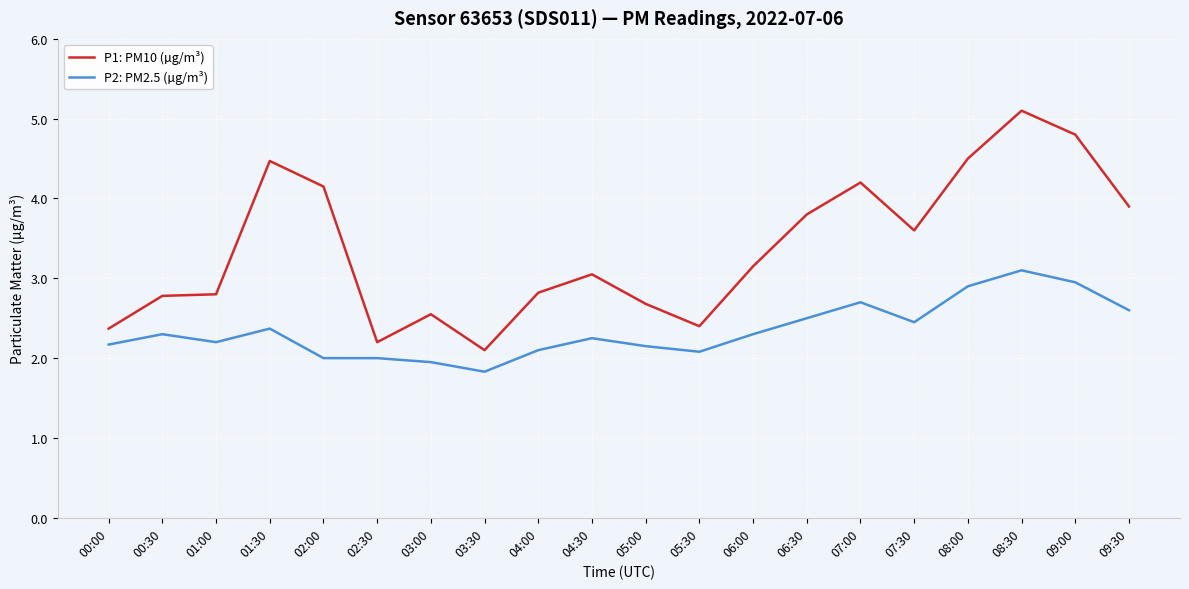

What position from the left is 00:00?

1